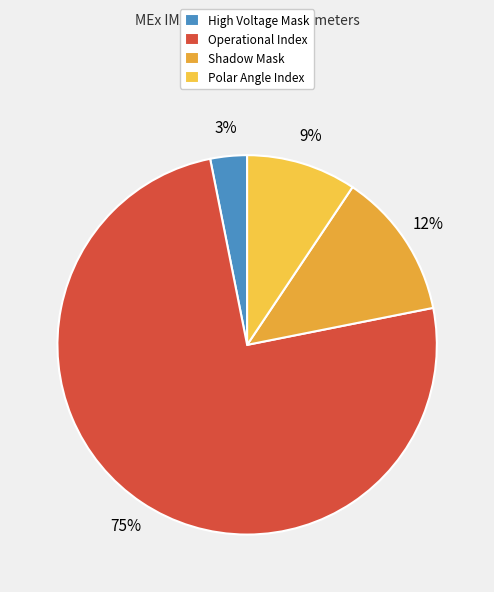

Is it true that Operational Index is 99% of the pie?

False